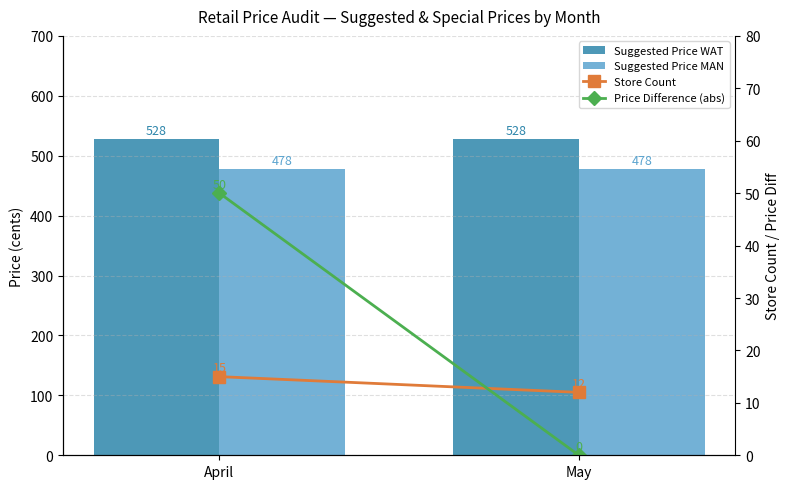

True or false: Price Difference (abs) has a value of 50 at April.

True